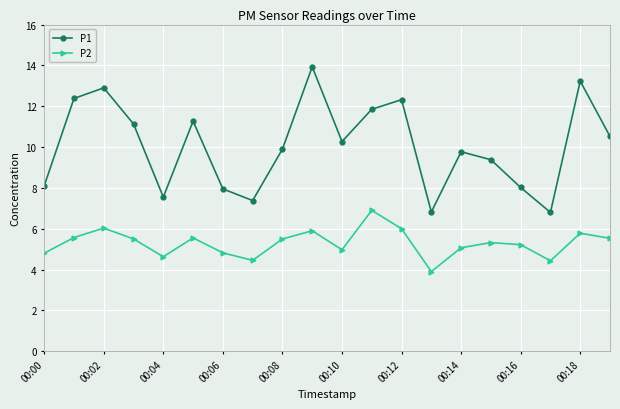

Rank the series by their maximum value, from lowest to highest.

P2, P1